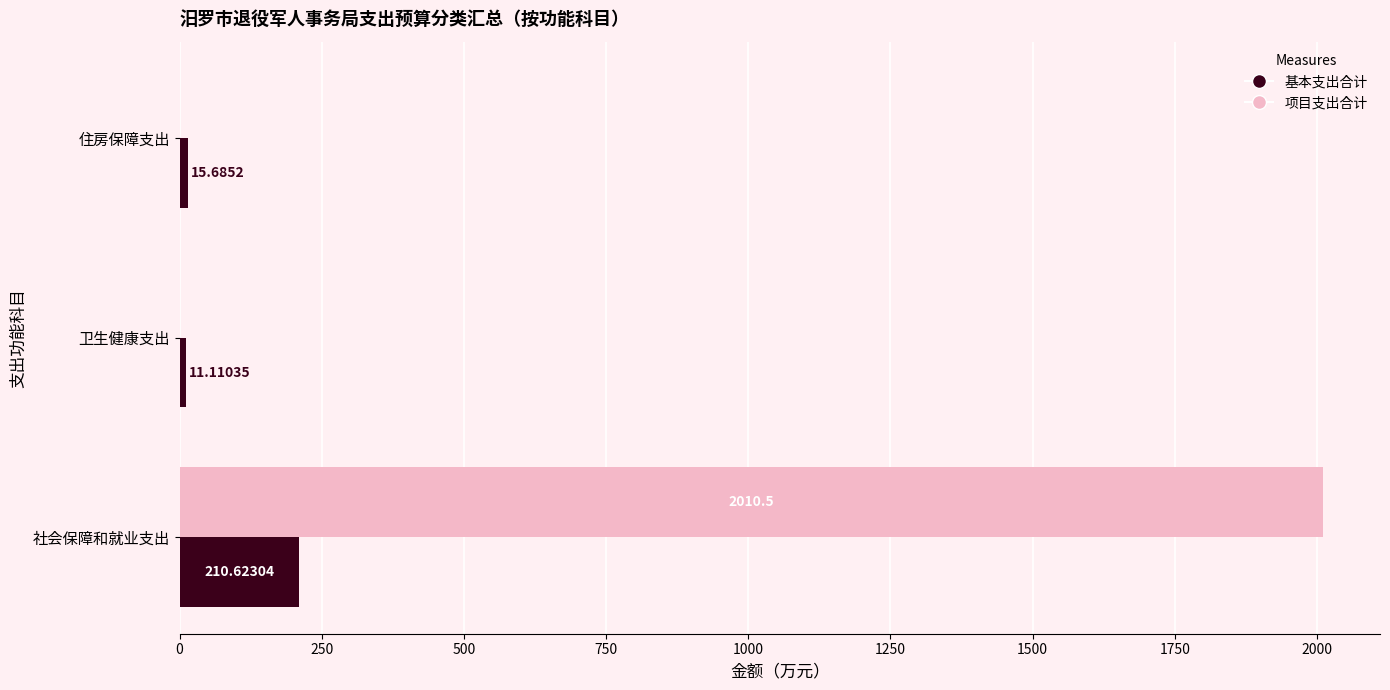

Which series changed the most between 社会保障和就业支出 and 住房保障支出?

项目支出合计